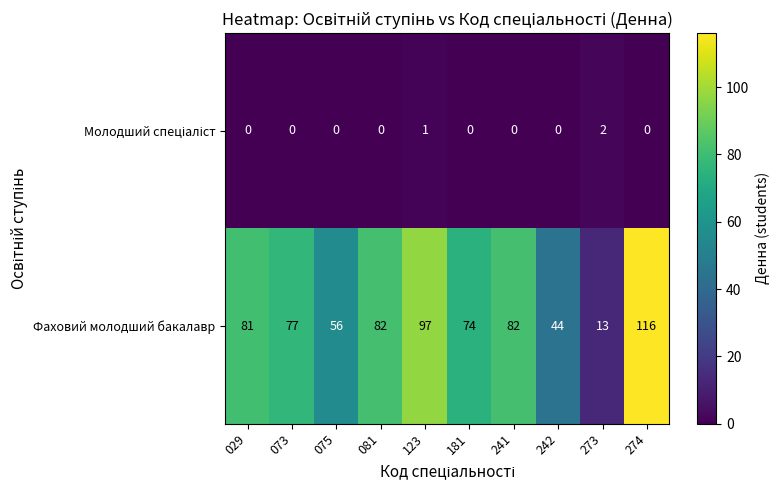

How many distinct data groups are displayed?

2